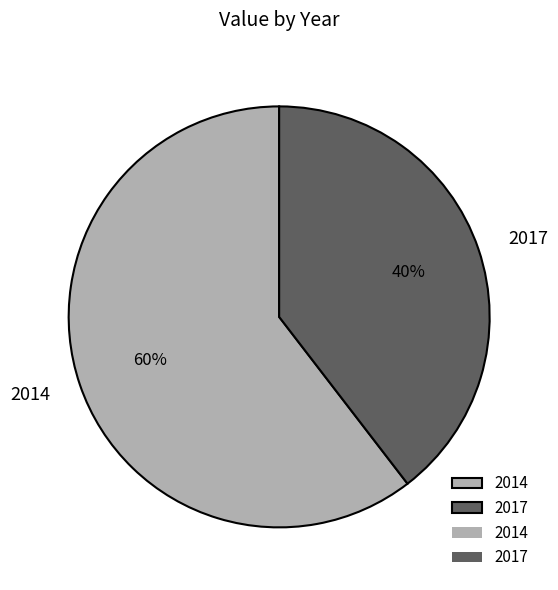

Which category has the biggest portion of the pie?

2014